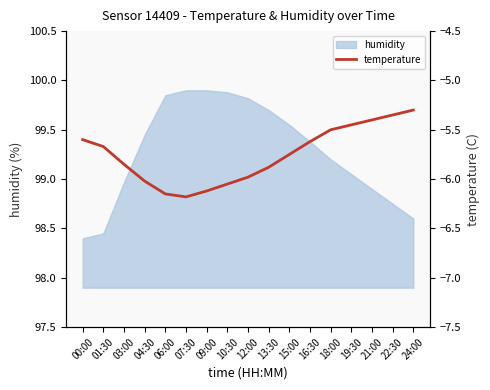

What is the value of the 14th point from the left?

-5.5